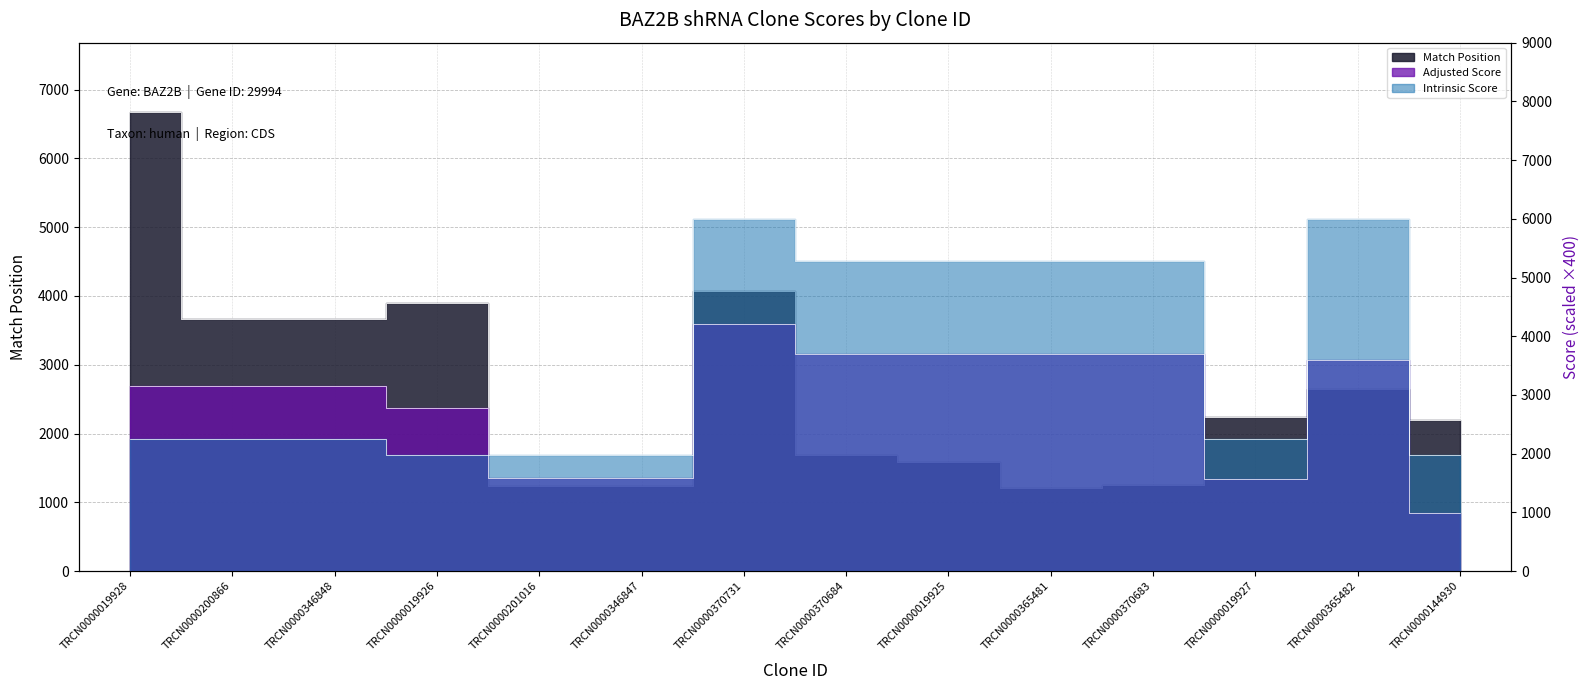

What is the difference between the maximum and minimum values in the Match Position series?

5465